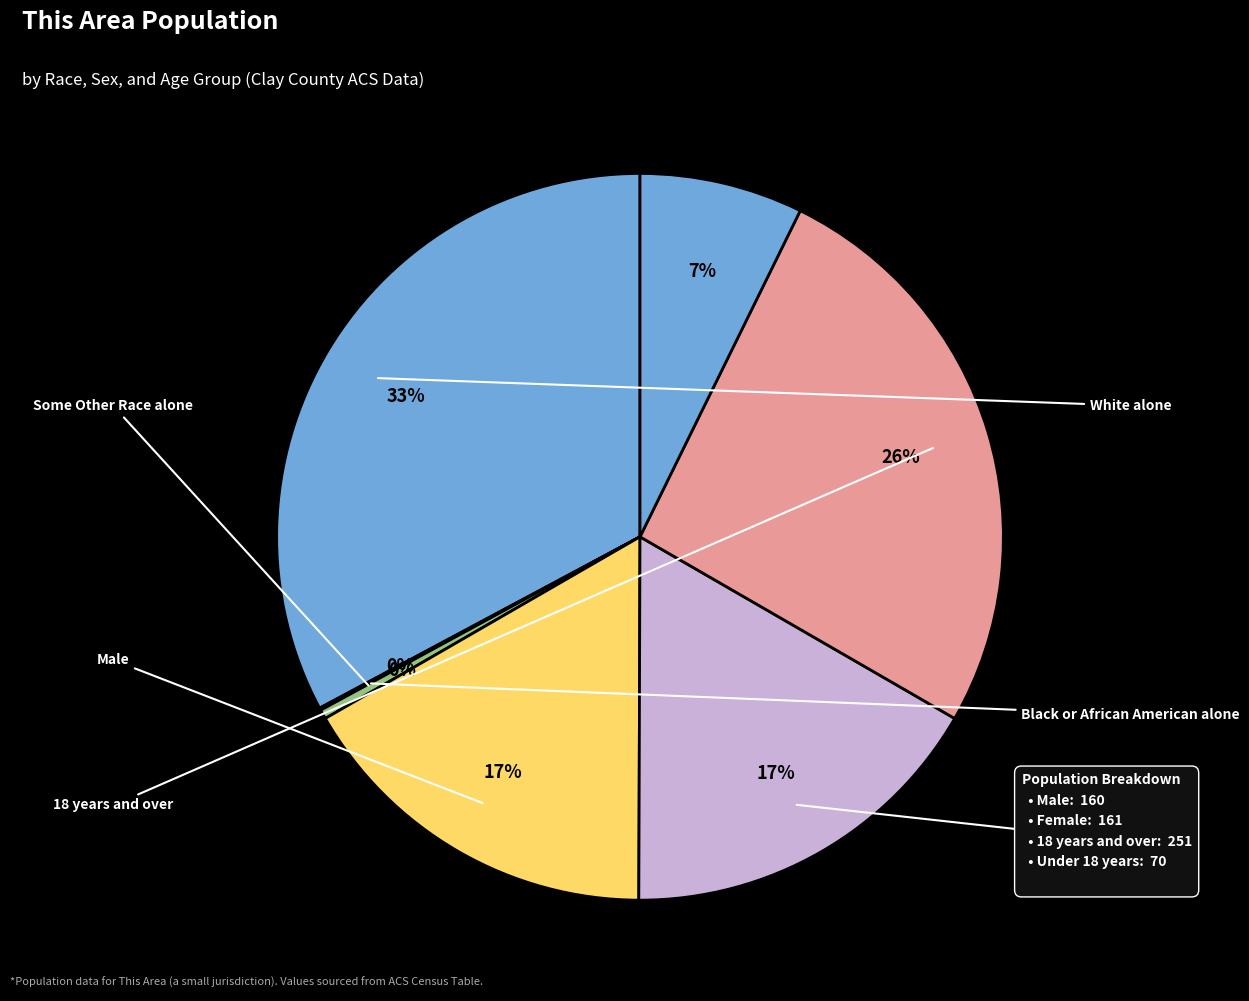

Is there any slice that represents more than half of the pie?

No